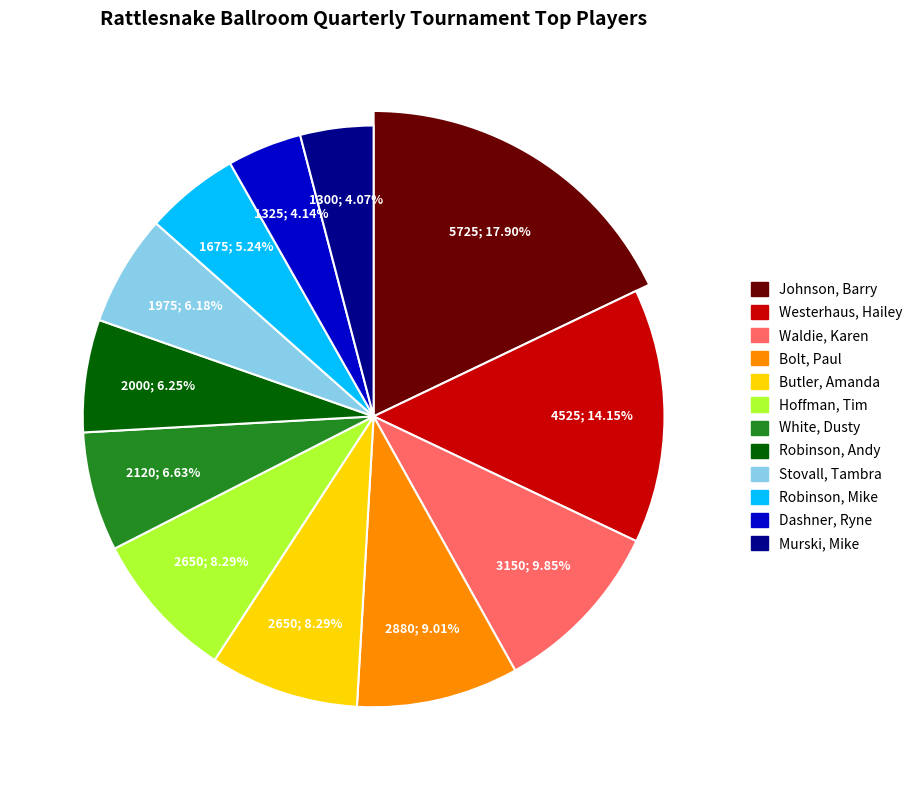

To the nearest percent, what portion does Hoffman, Tim represent?

8%